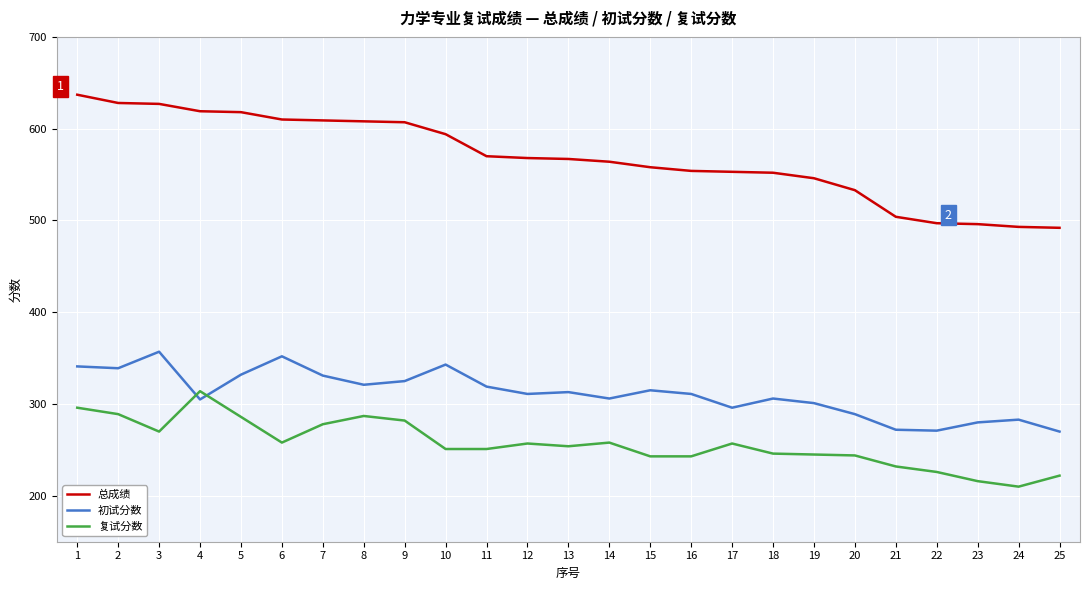

Between which two adjacent categories do 复试分数 and 初试分数 first intersect?

3 and 4